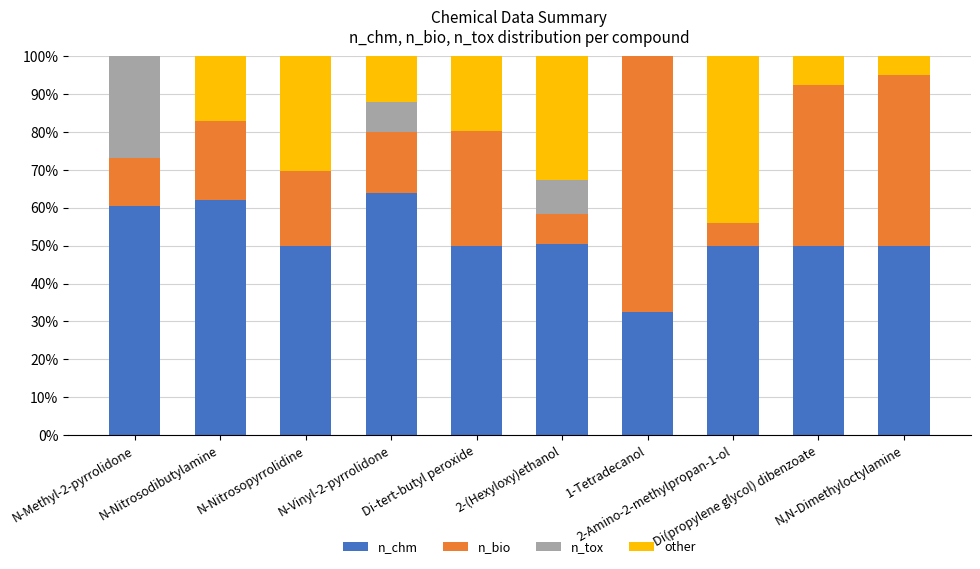

Is it true that n_chm equals 7.4 at 1-Tetradecanol?

False